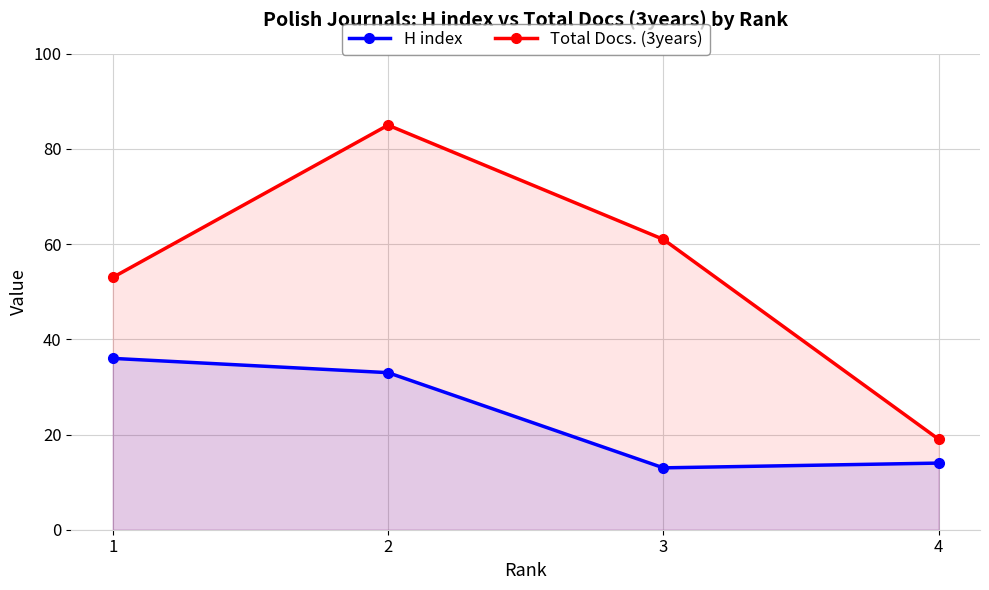

What value does the Total Docs. (3years) series have at 2, to the nearest 10?

80